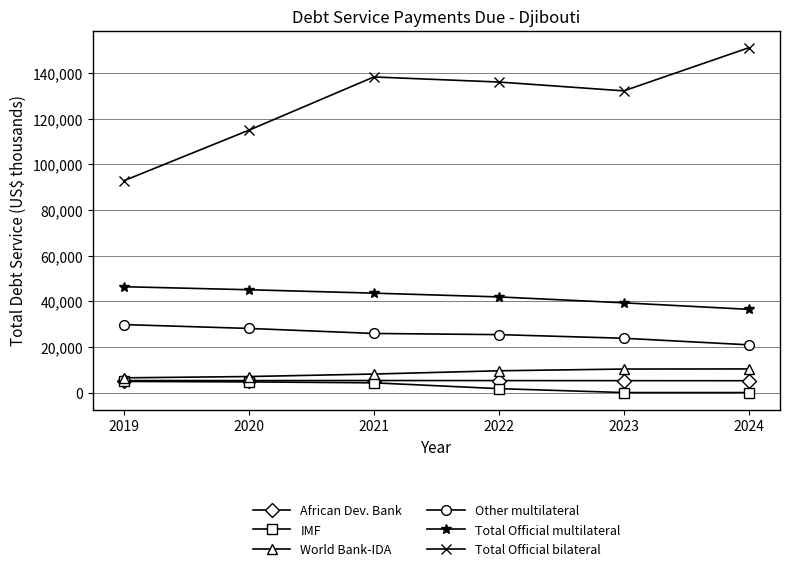

Does the chart display data point markers on the line(s)?

Yes